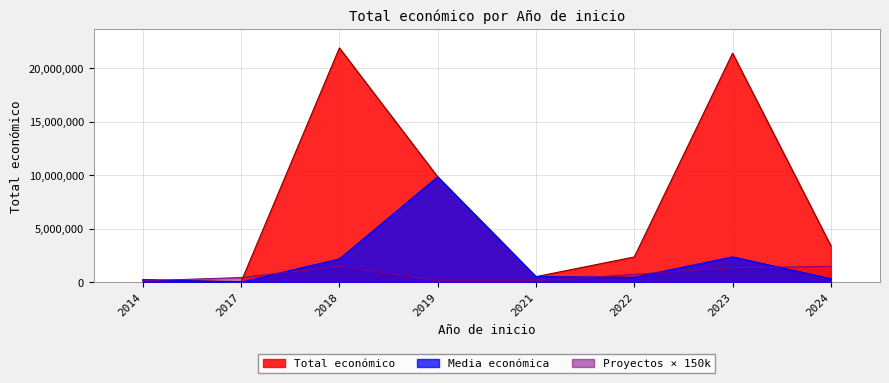

What is the label of the 6th point from the left?

2022